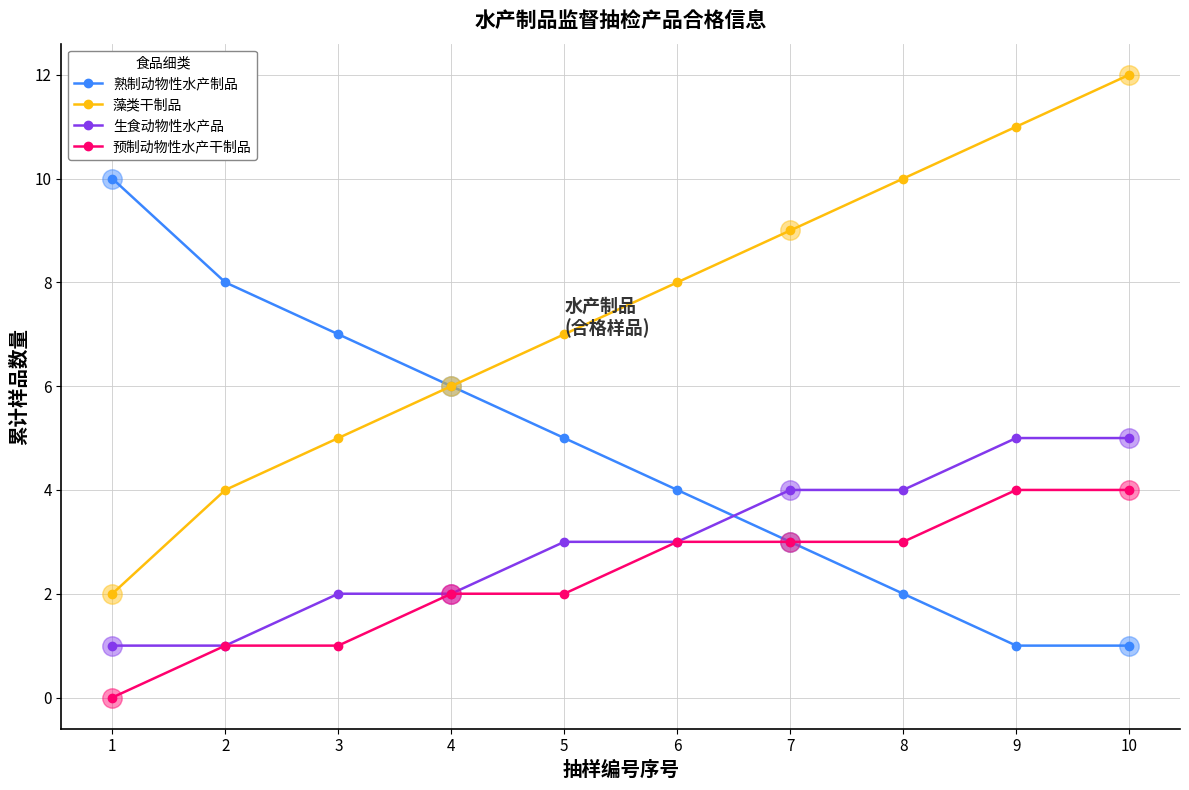

True or false: 藻类干制品 and 预制动物性水产干制品 cross at least once.

False